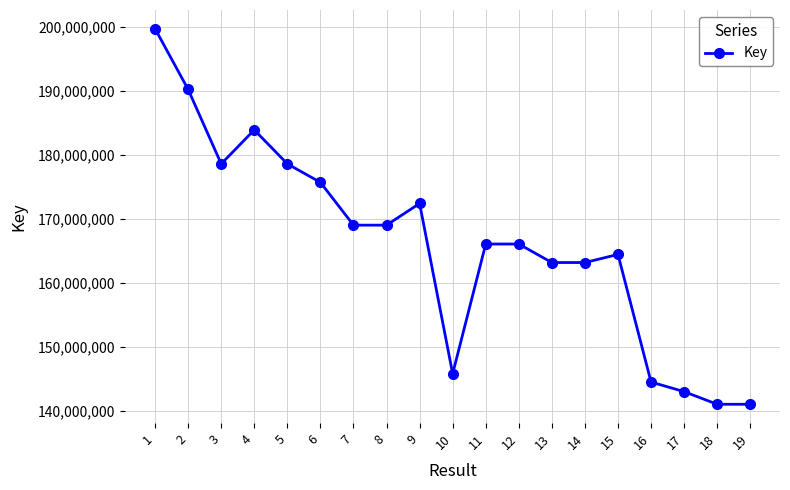

What is the change in value from 8 to 13?

-5837547